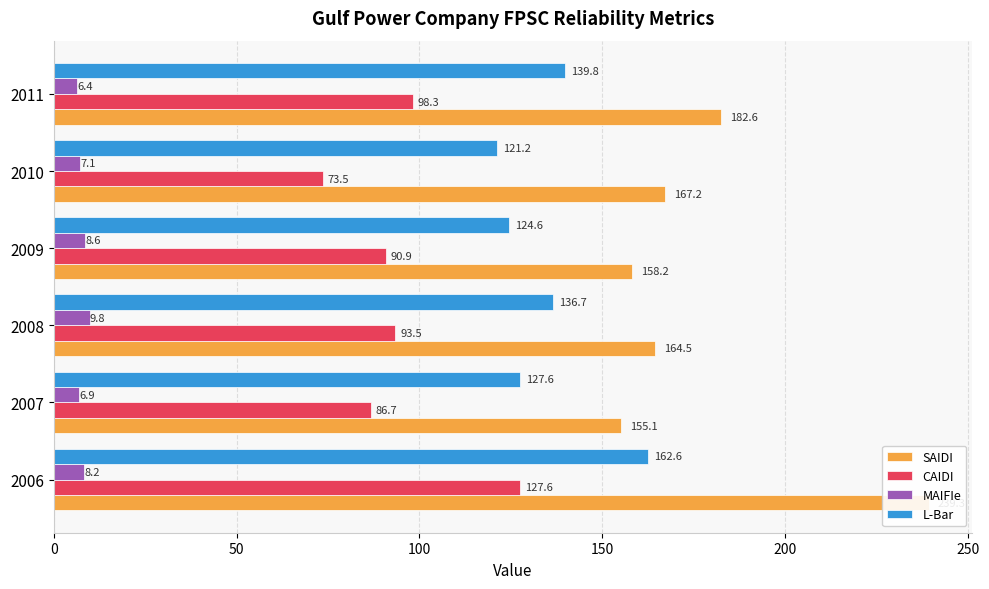

Reading right to left, list all the values displayed in this chart.

SAIDI: 182.6	167.2	158.2	164.5	155.1	239.3
CAIDI: 98.3	73.5	90.9	93.5	86.7	127.6
MAIFIe: 6.4	7.1	8.6	9.8	6.9	8.2
L-Bar: 139.8	121.2	124.6	136.7	127.6	162.6